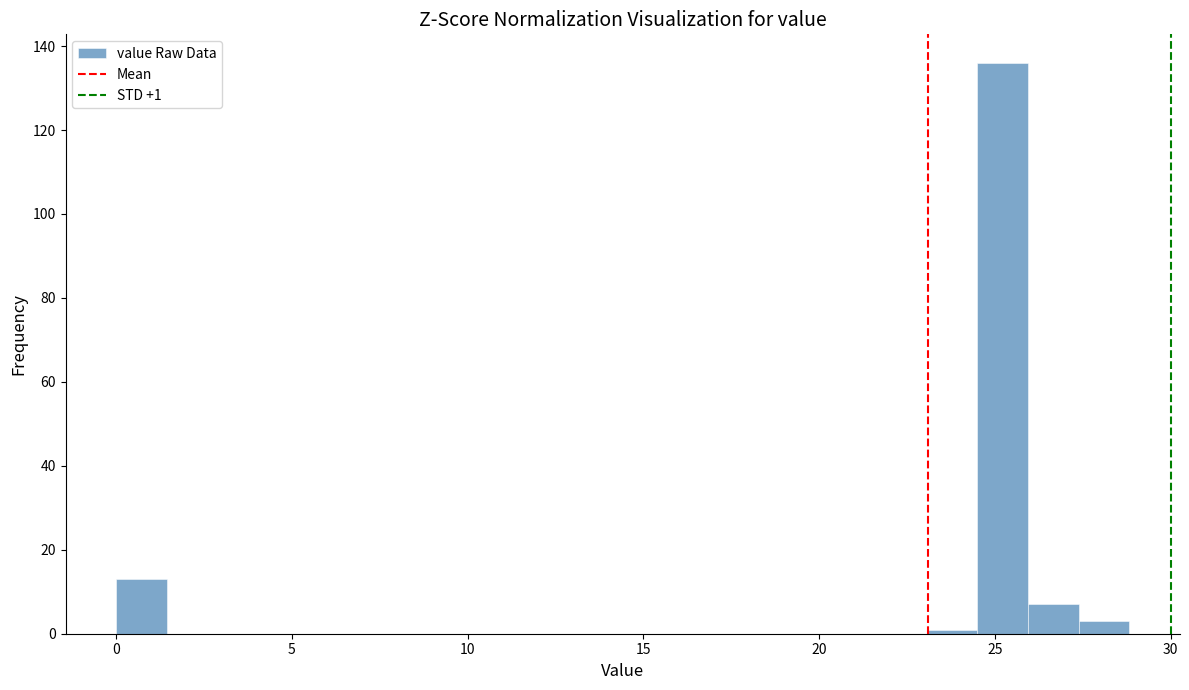

Read against the x-axis, roughly where is the centre of the tallest bar?

25.0